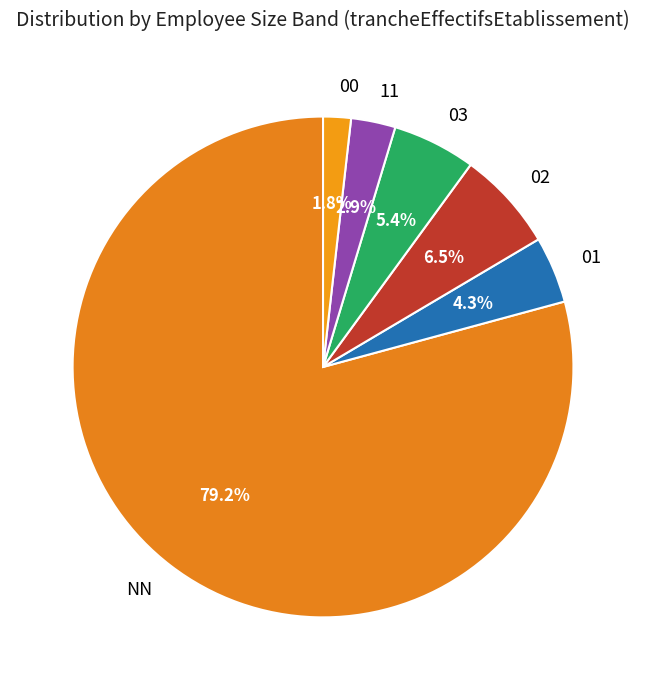

Which slice is the largest?

NN